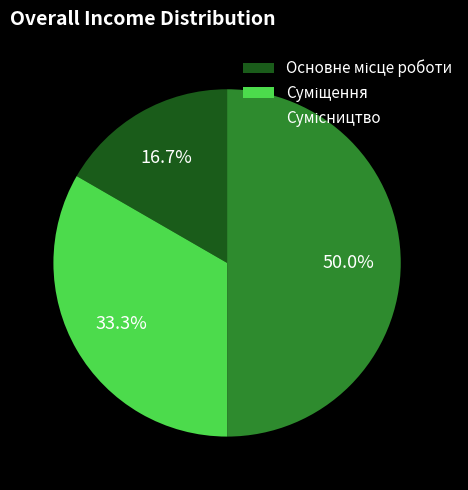

The Сумісництво slice represents 56% of the pie. True or false?

False